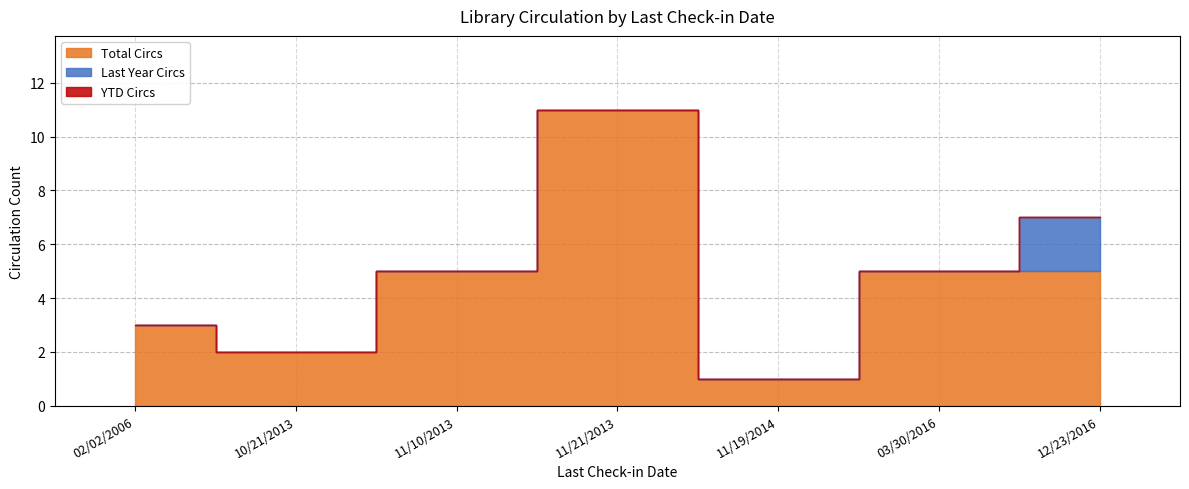

Rank the categories by Total Circs value from lowest to highest.

11/19/2014, 10/21/2013, 02/02/2006, 11/10/2013, 03/30/2016, 12/23/2016, 11/21/2013